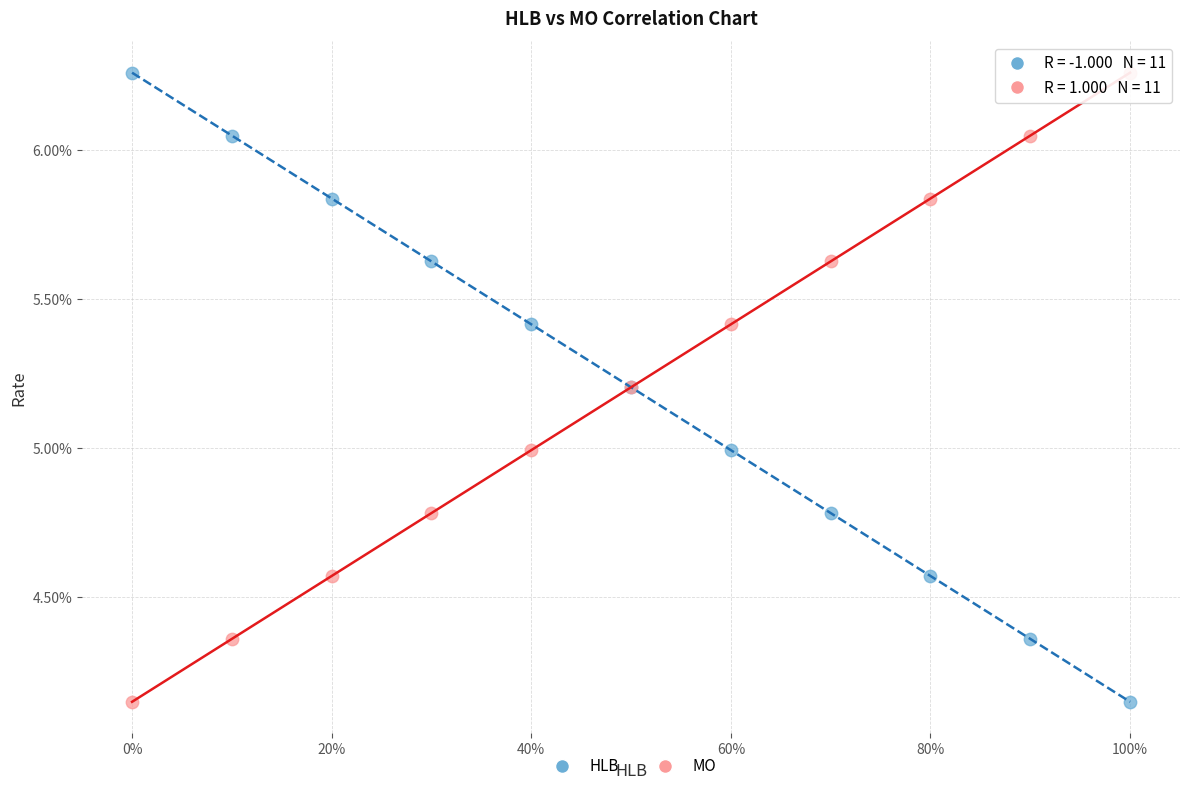

What are all the series names shown in the legend?

HLB, MO